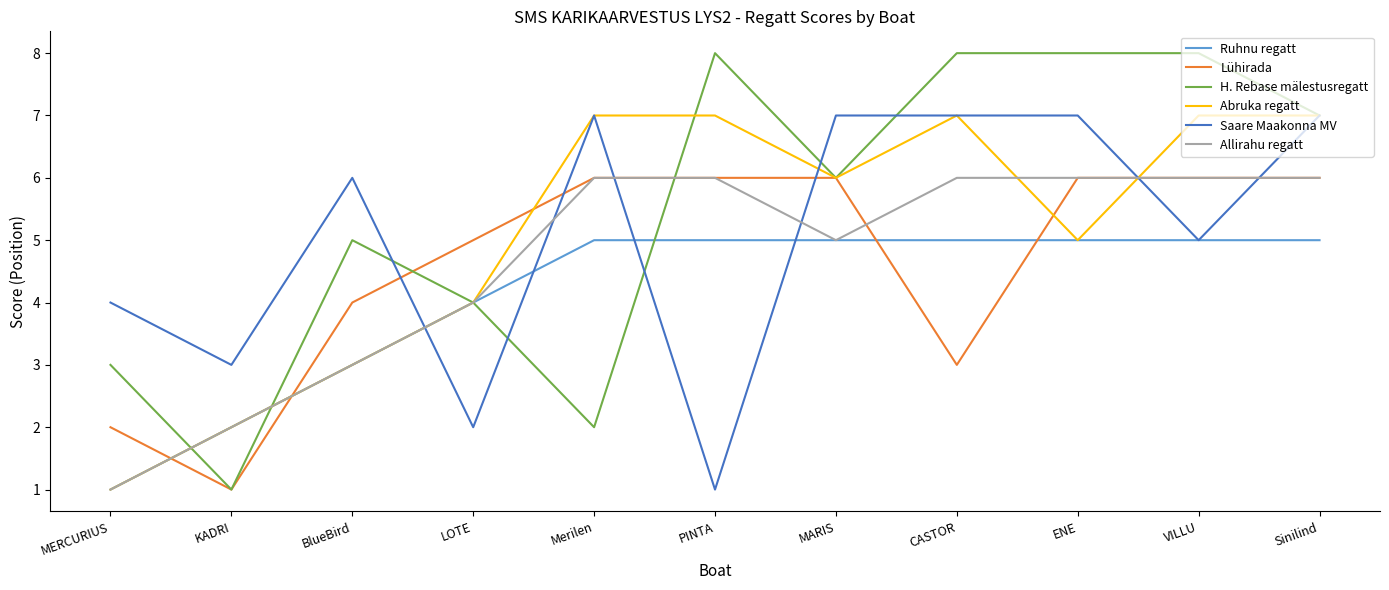

What is the total value across all series at CASTOR?

36